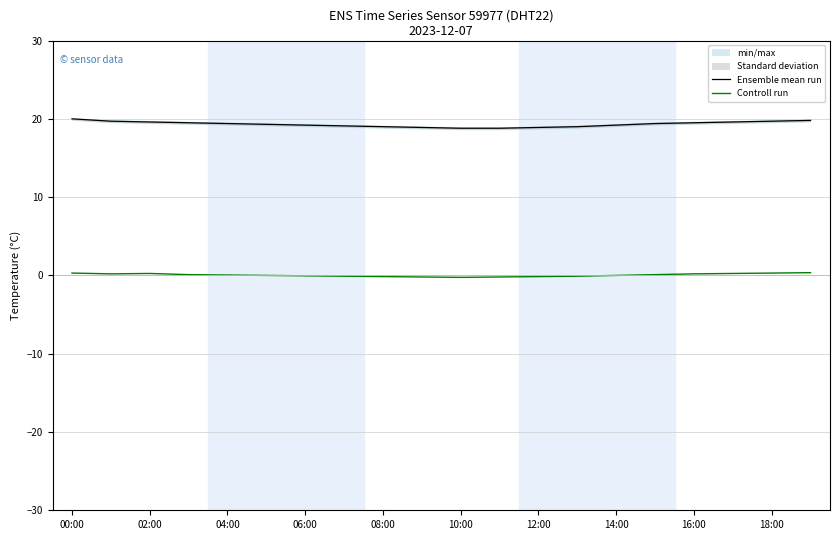

Reading left to right, list all the values displayed in this chart.

Ensemble mean run: 20.0	19.7	19.6	19.5	19.4	19.3	19.2	19.1	19.0	18.9	18.8	18.8	18.9	19.0	19.2	19.4	19.5	19.6	19.7	19.8
Controll run: 0.3	0.2	0.2	0.1	0.1	0.0	-0.1	-0.1	-0.1	-0.2	-0.2	-0.2	-0.1	-0.1	0.0	0.1	0.2	0.2	0.3	0.4